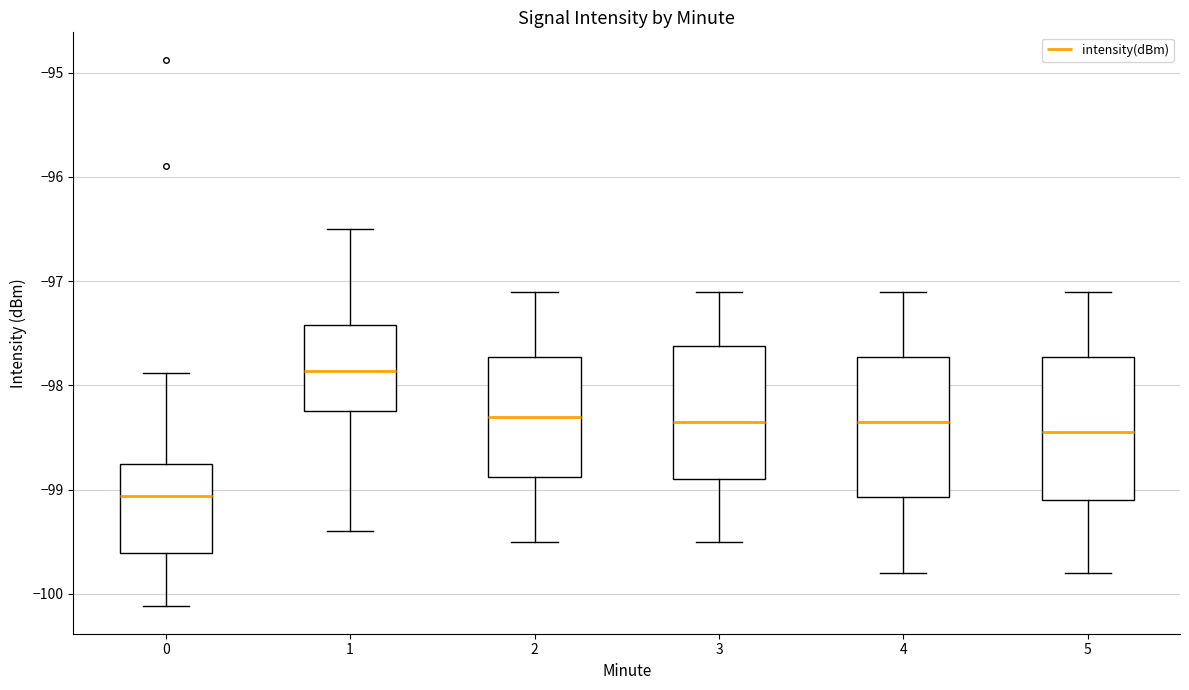

Reading left to right, read every box against the y-axis: the position of its median line, the range the box covers, and the ends of its whiskers. The values are not printed on the chart, so give them approximately, as read against the axis.

0: median -99.1, box -99.6 to -98.8, whiskers -100.1 to -97.9
1: median -97.9, box -98.2 to -97.4, whiskers -99.4 to -96.5
2: median -98.3, box -98.9 to -97.7, whiskers -99.5 to -97.1
3: median -98.3, box -98.9 to -97.6, whiskers -99.5 to -97.1
4: median -98.3, box -99.1 to -97.7, whiskers -99.8 to -97.1
5: median -98.4, box -99.1 to -97.7, whiskers -99.8 to -97.1